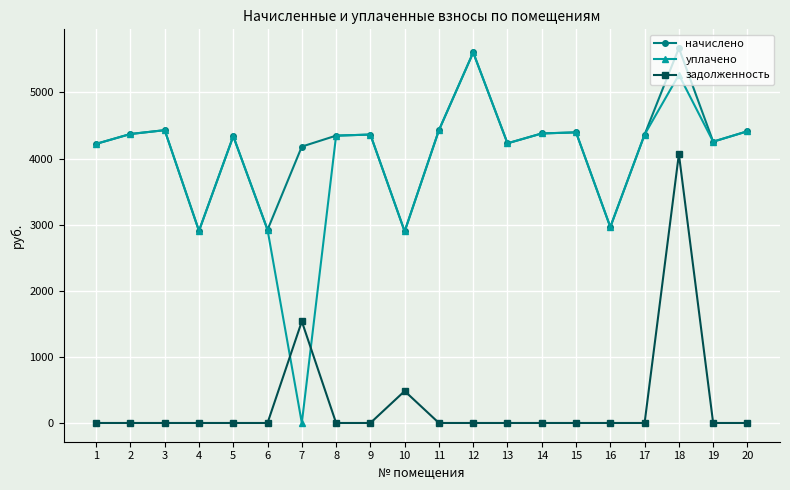

Between which two adjacent categories do задолженность and уплачено first intersect?

6 and 7